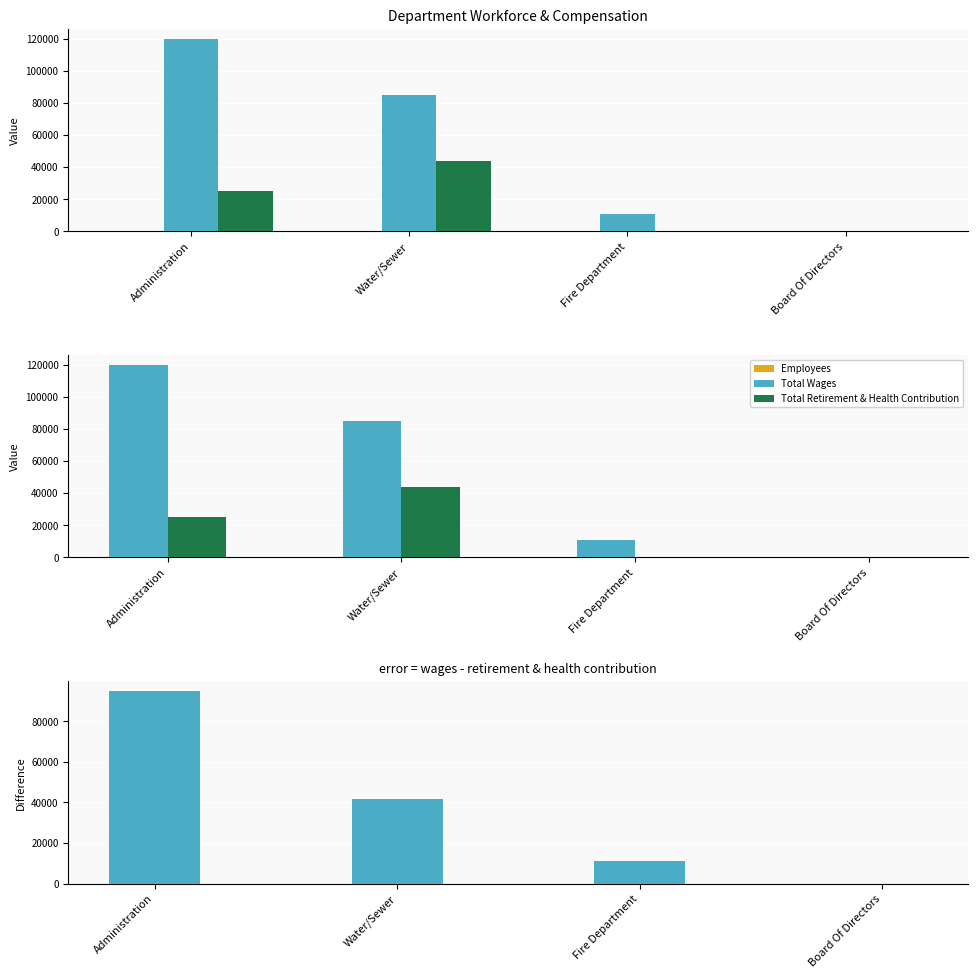

How many bars are there in total?

16